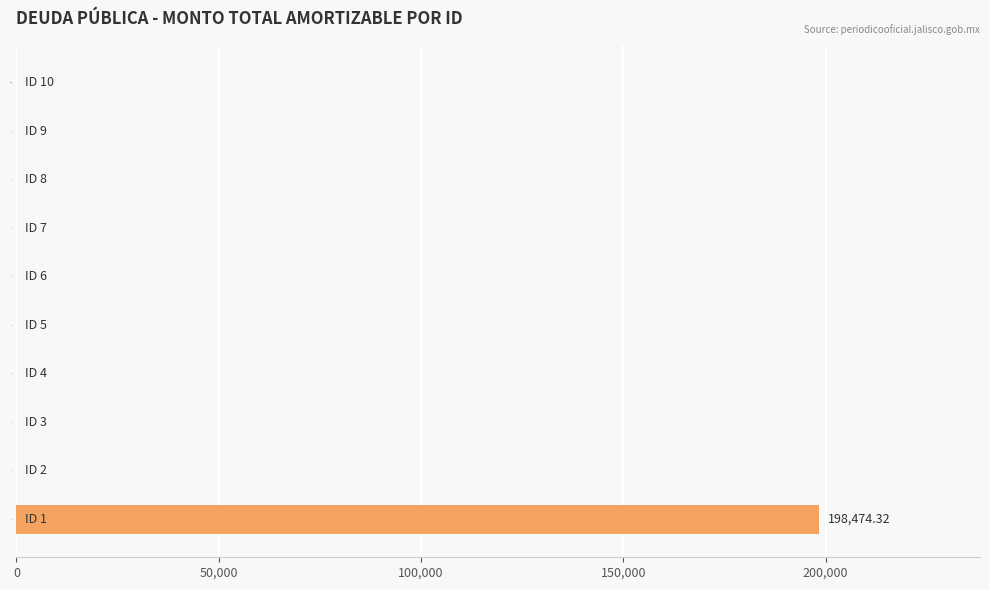

What is the sum of all values?

198474.3